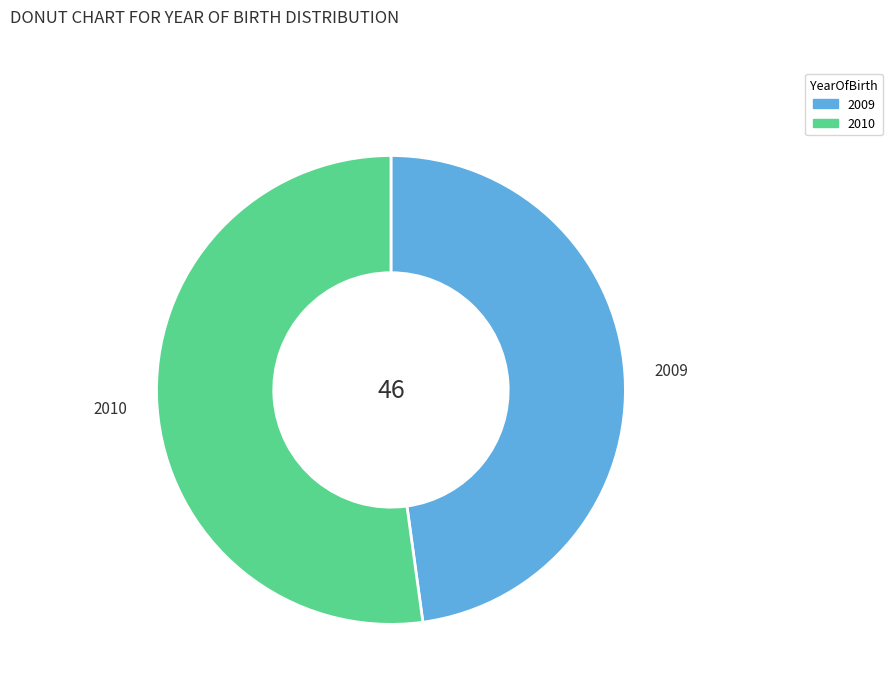

What is the majority slice?

2010